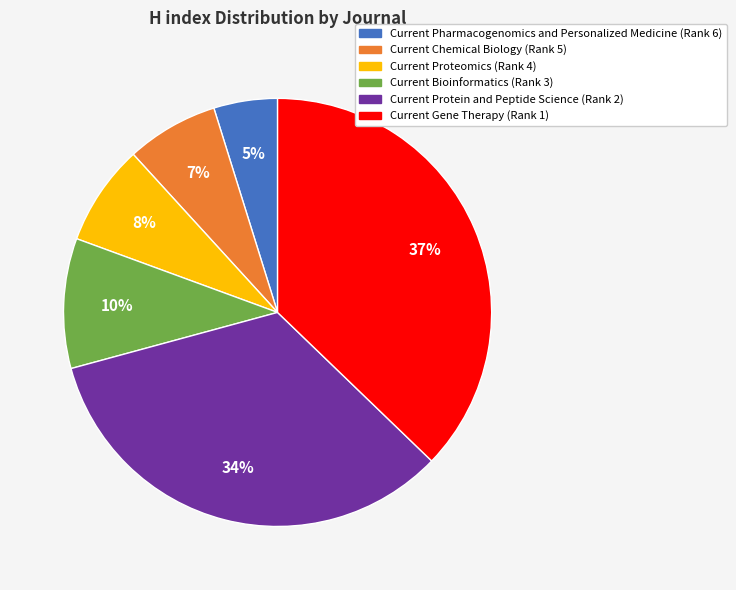

True or false: Current Bioinformatics (Rank 3) accounts for 1% of the total.

False